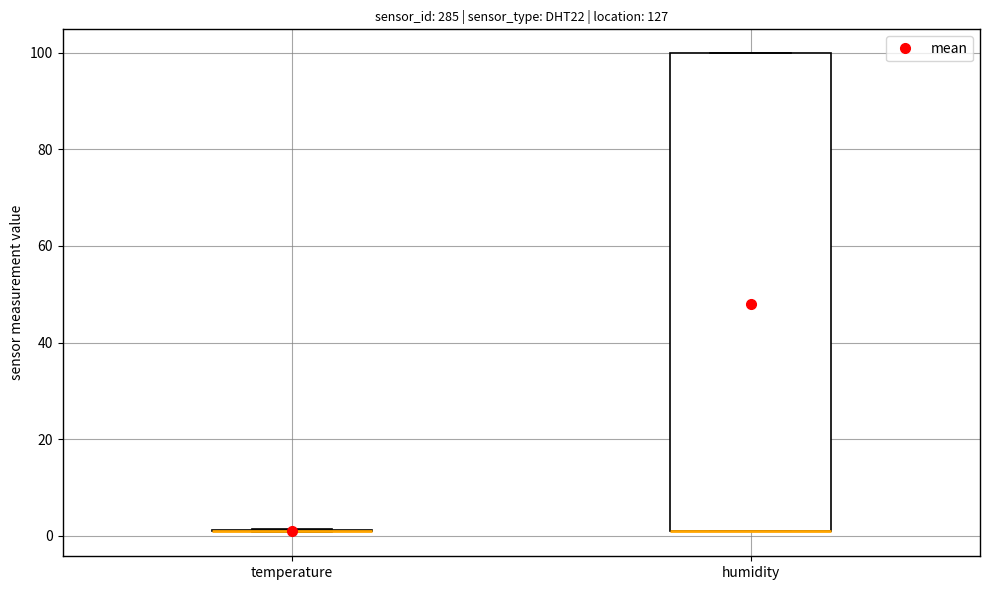

Reading left to right, transcribe this box plot: for each box, give where its median line is, the range the box spans, and where its two whiskers end, as read against the y-axis. The values are not printed on the chart, so give them approximately, as read against the axis.

temperature: box collapsed to a line at 2, whiskers 0 to 2
humidity: median 2 (drawn on the box's lower edge), box 2 to 100, whiskers 2 to 100